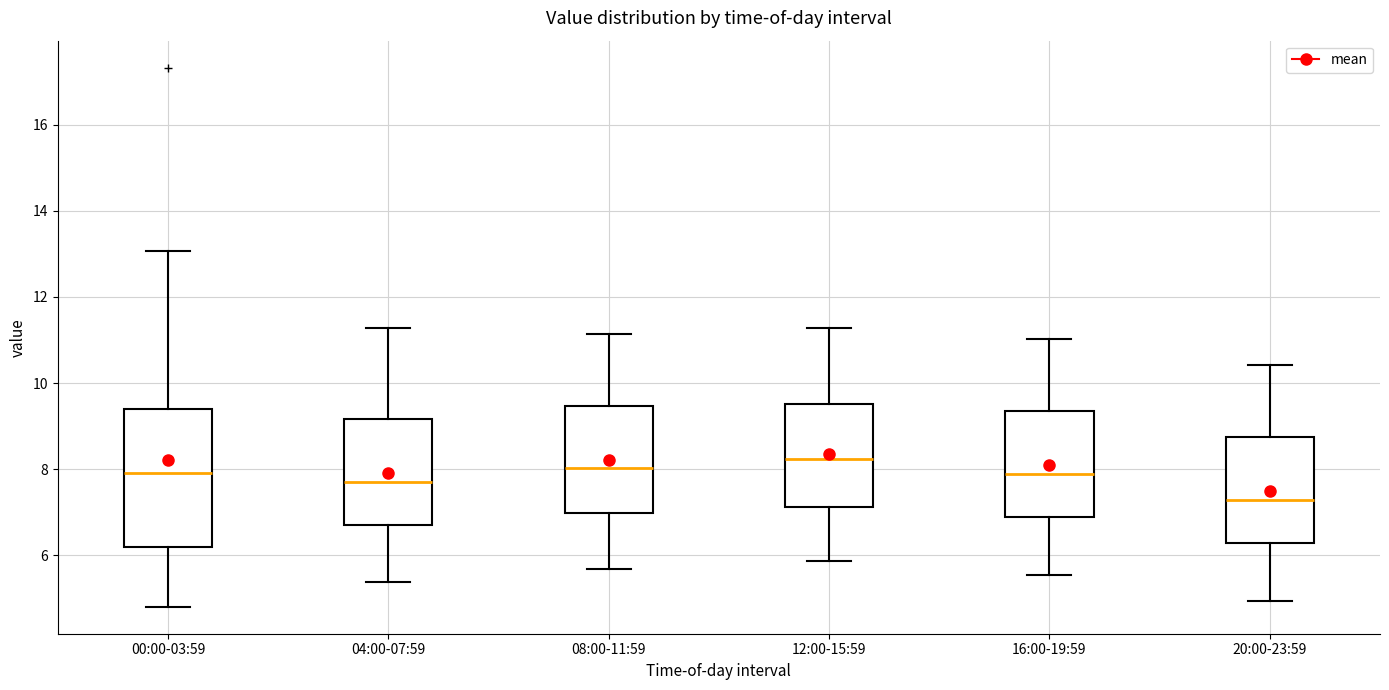

Which box is the tallest, from its lower edge to its upper edge?

00:00-03:59